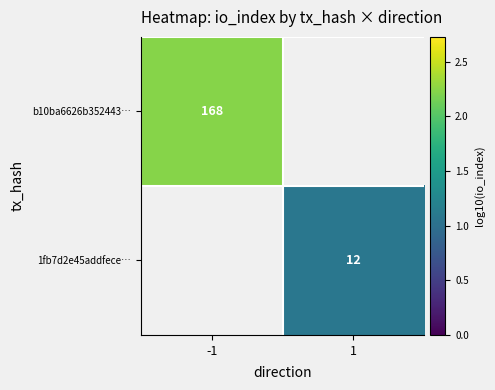

List the labels in order of b10ba6626b352443… value, smallest first.

-1, 1